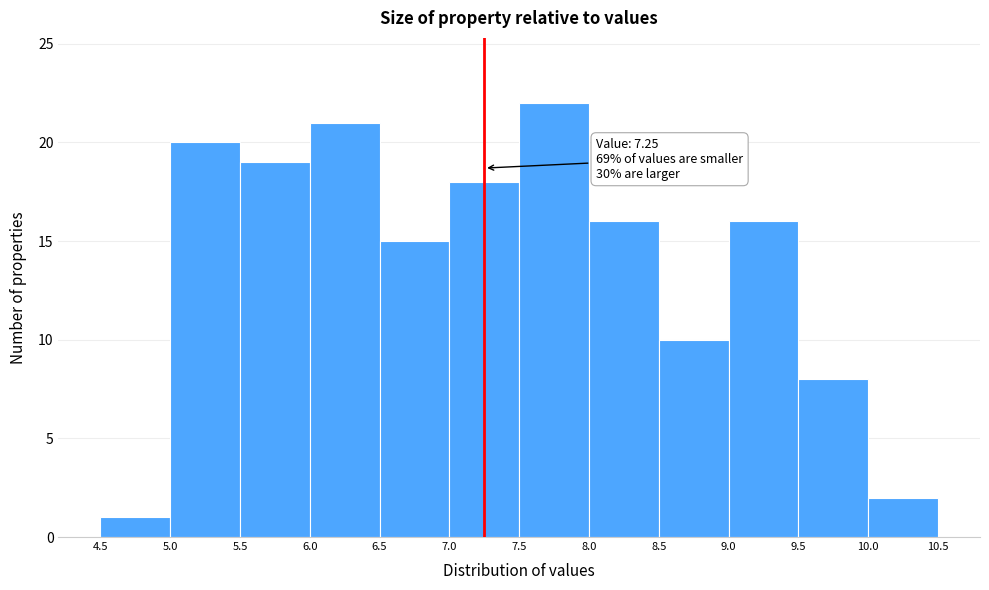

Which range on the x-axis has the tallest bar?

7.5 to 8.0